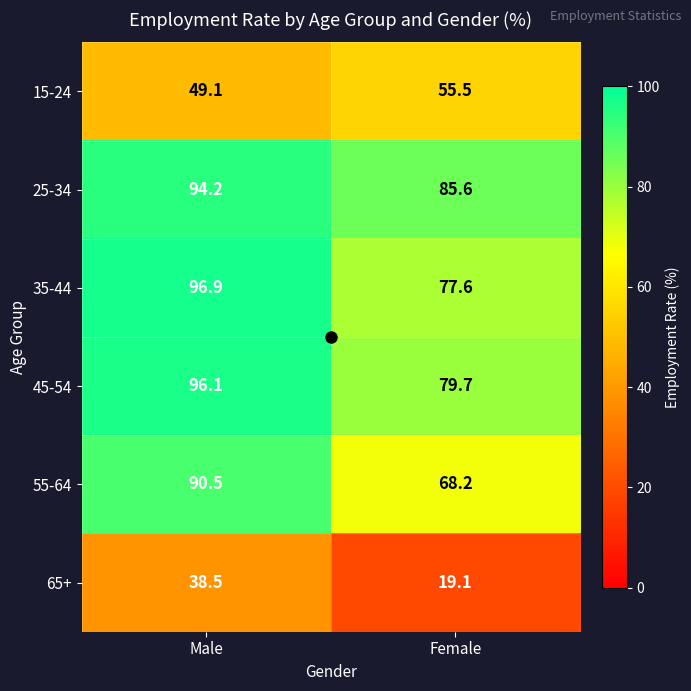

Read the 35-44 value at Male.

96.9